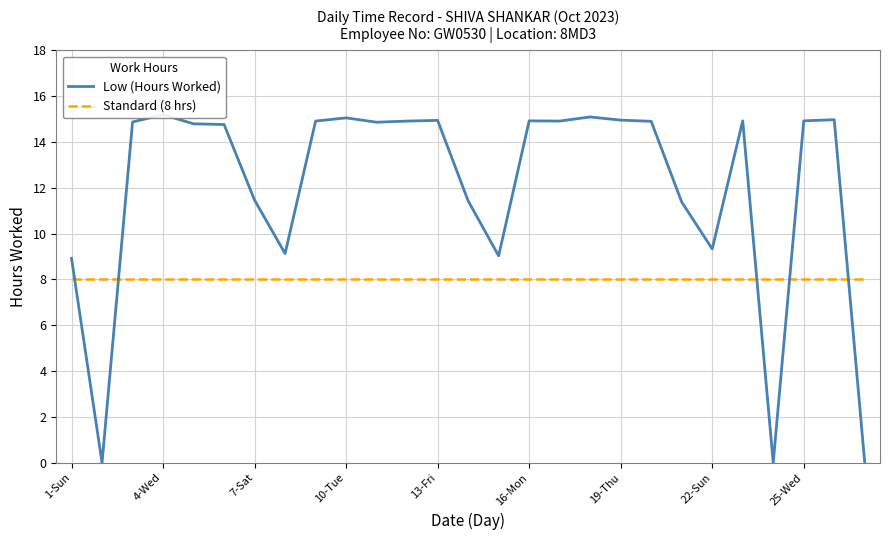

What is the value of the Standard (8 hrs) point at the 25th from the left?

8.0